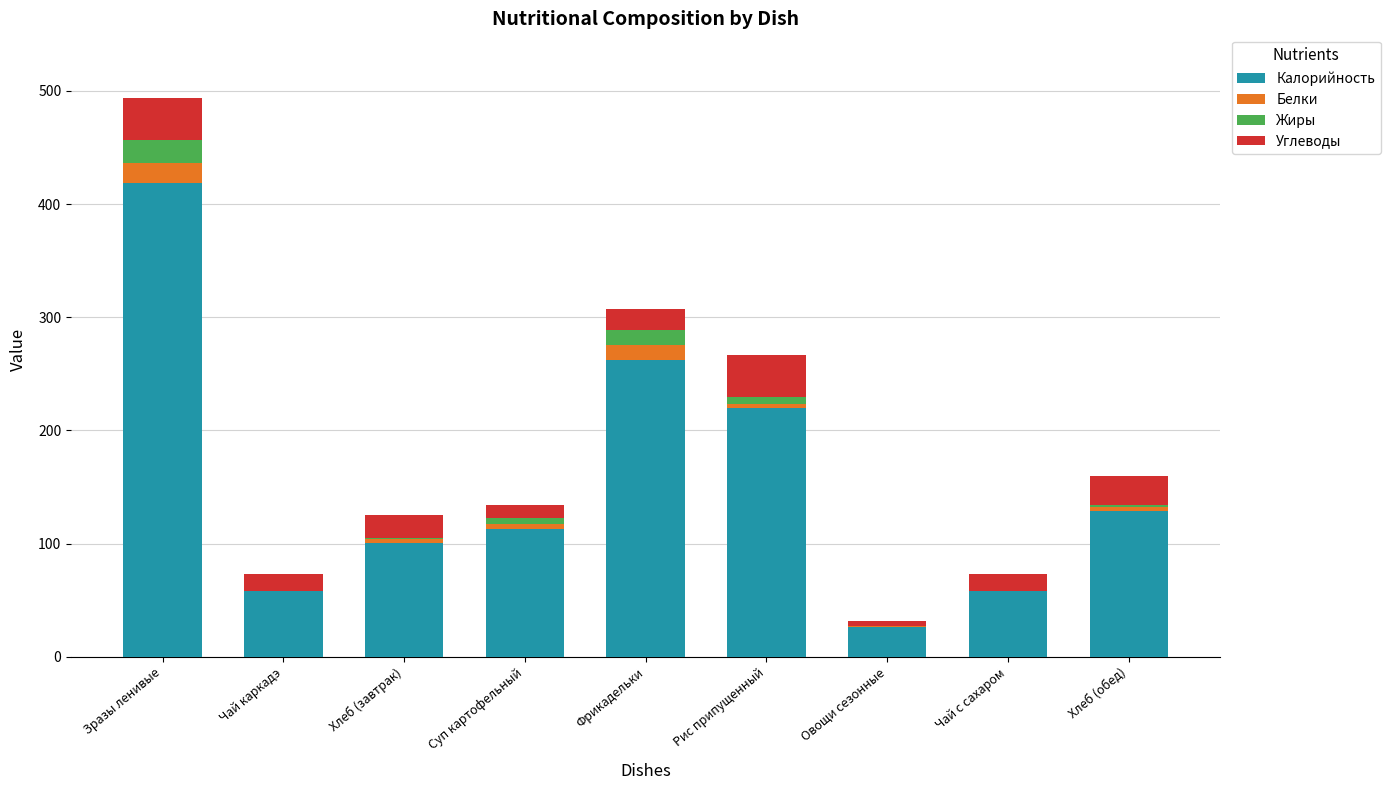

What are all the series names shown in the legend?

Калорийность, Белки, Жиры, Углеводы